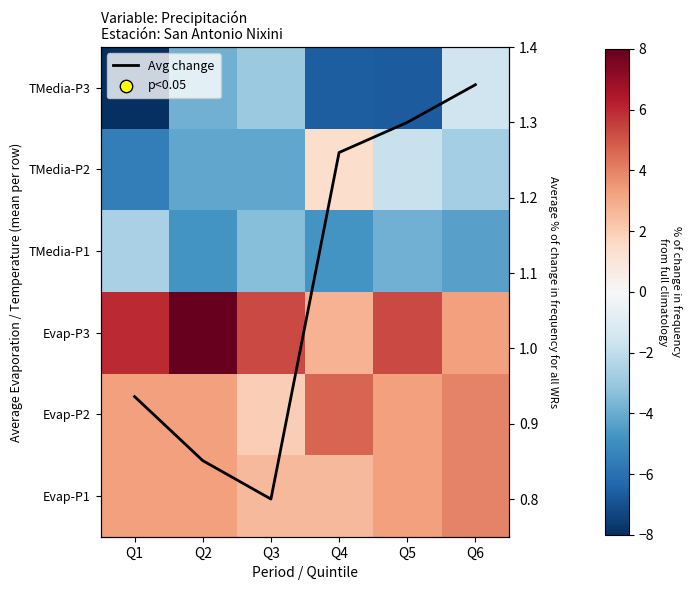

Count the number of categories in the chart.

6